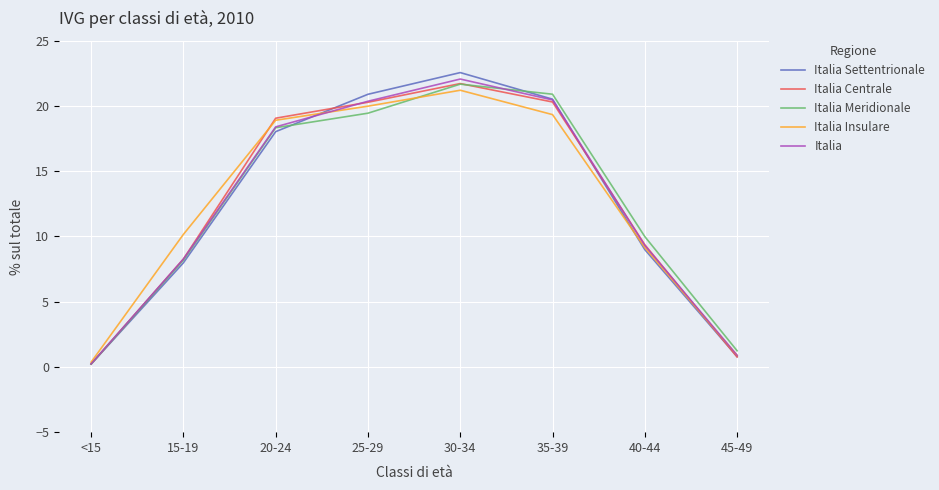

What is the total value across all series at 35-39?

101.5